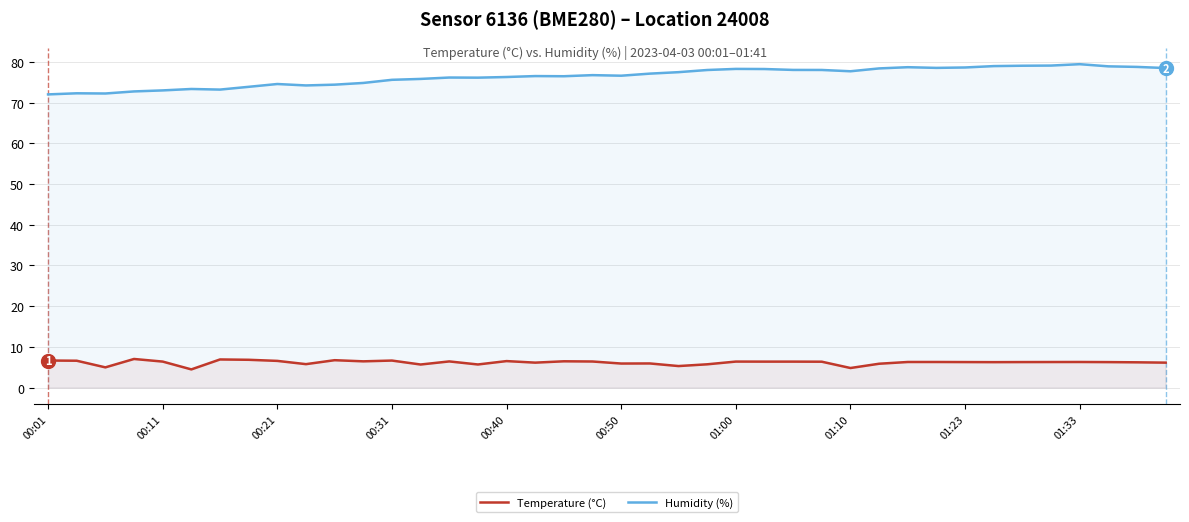

True or false: Temperature (°C) and Humidity (%) intersect in this chart.

False